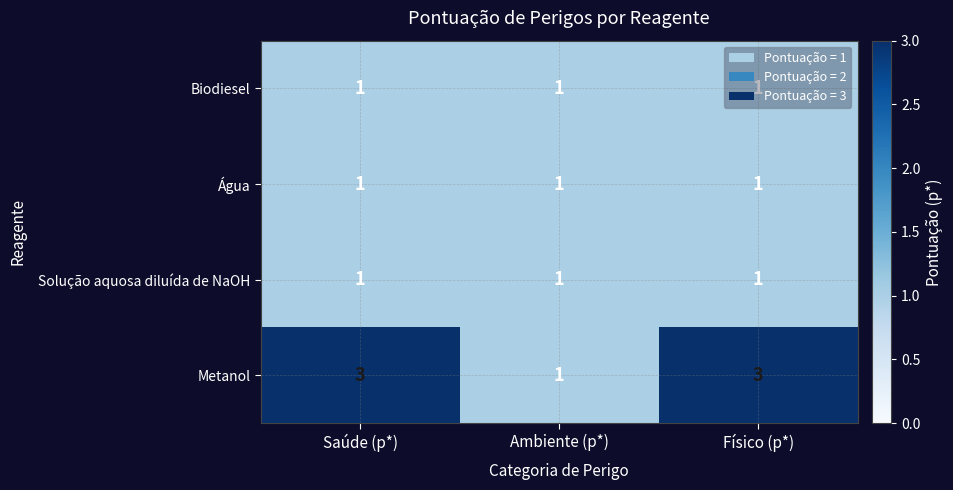

Is it true that Solução aquosa diluída de NaOH equals 2 at Físico (p*)?

False